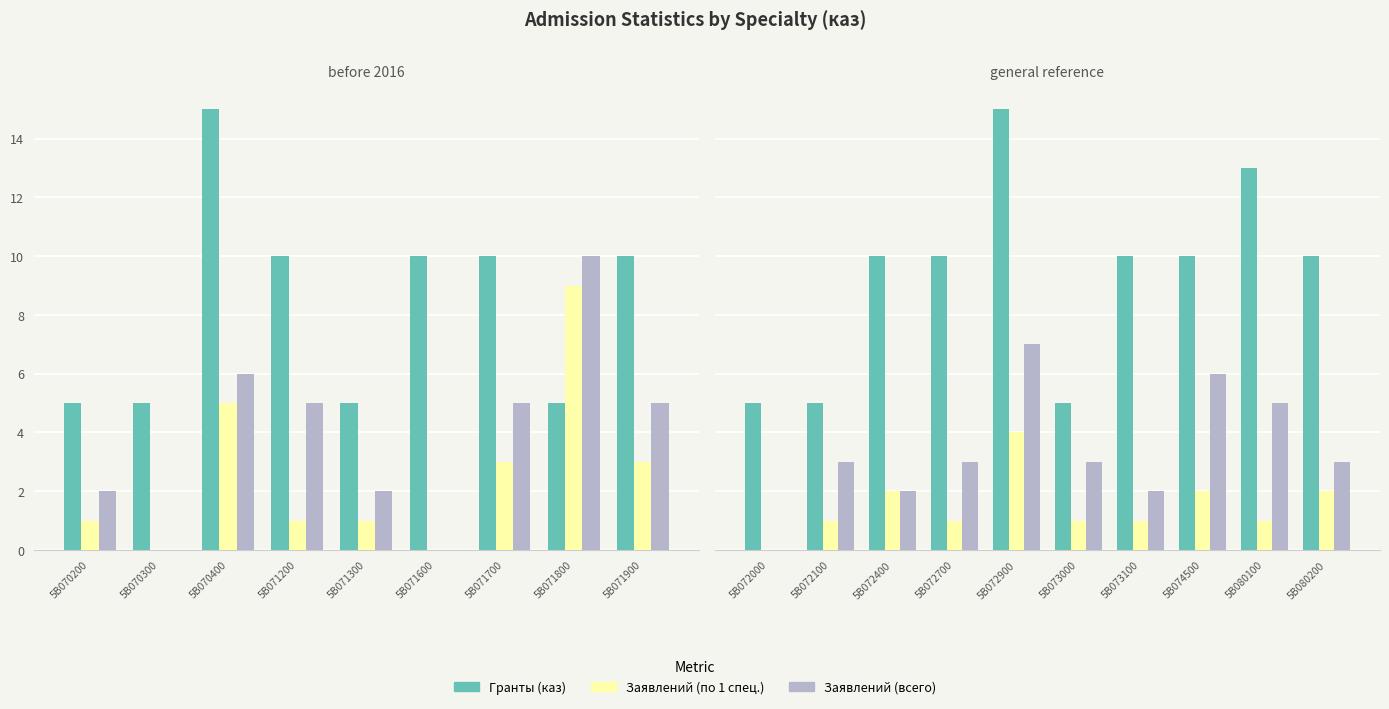

What is the average value of the Заявлений (всего) series?

3